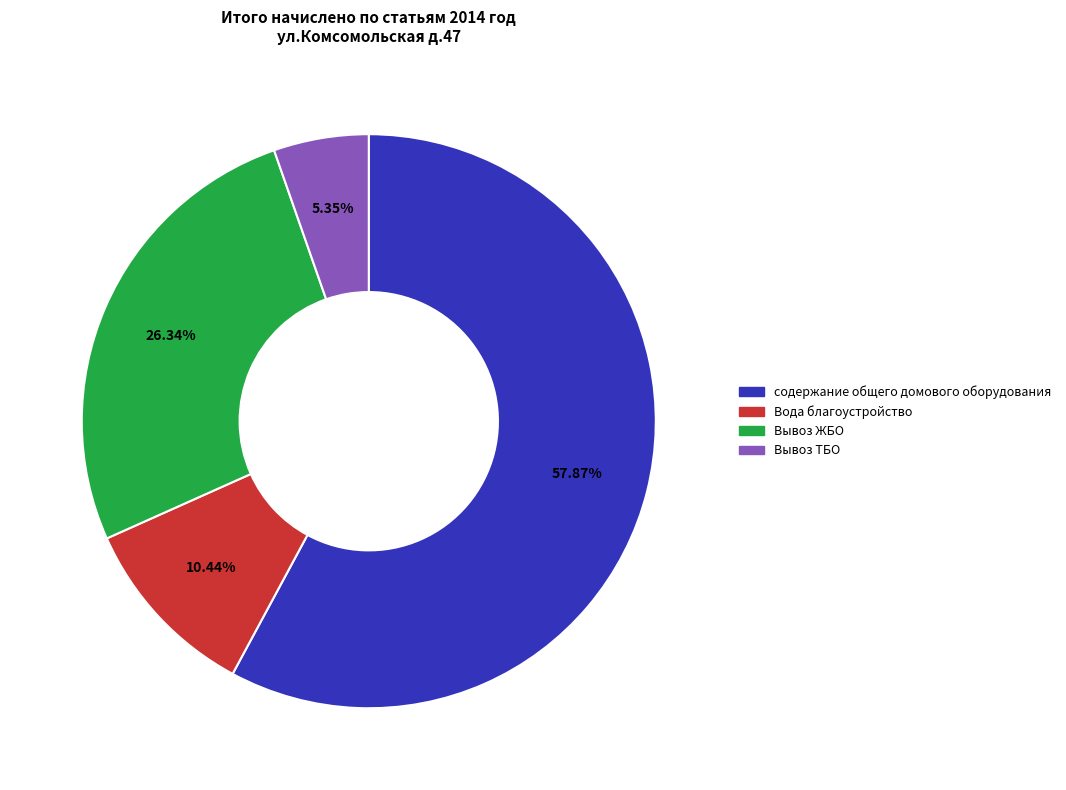

To the nearest percent, what is the average slice percentage?

25%